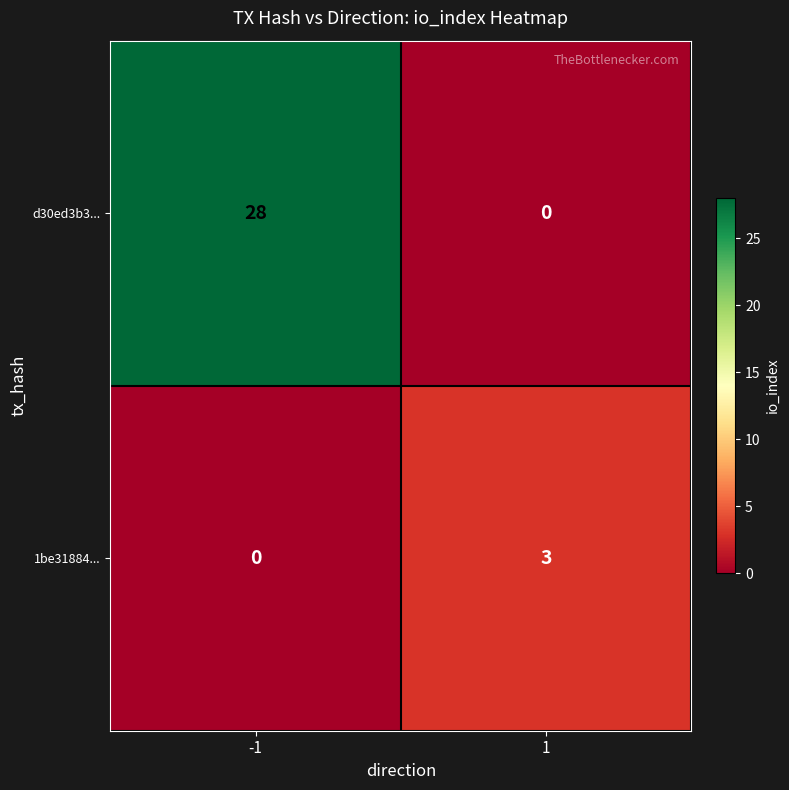

Is it true that d30ed3b3... equals 0 at 1?

True